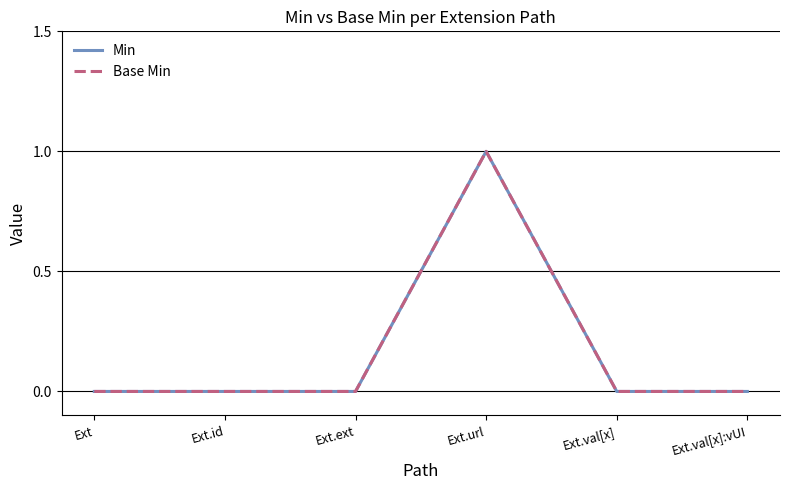

Which has a higher value, Ext.id or Ext?

Ext.id